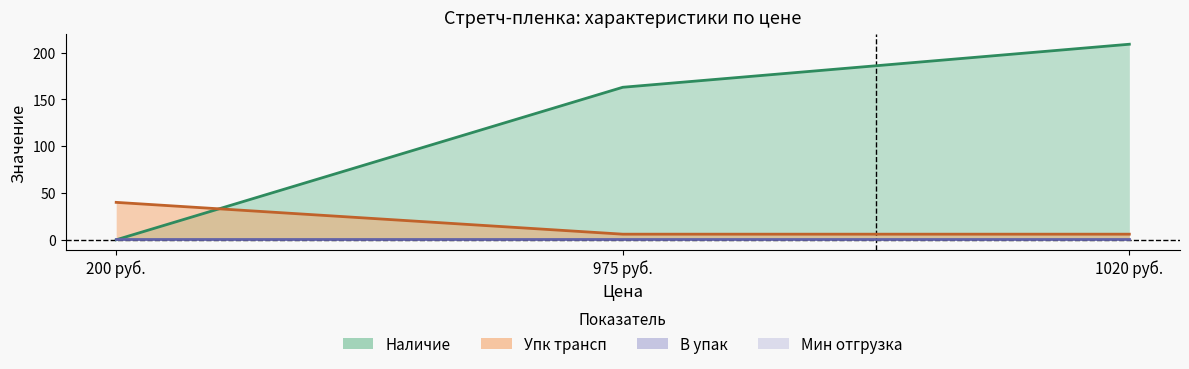

Which has a higher value, 1020 руб. or 200 руб.?

1020 руб.